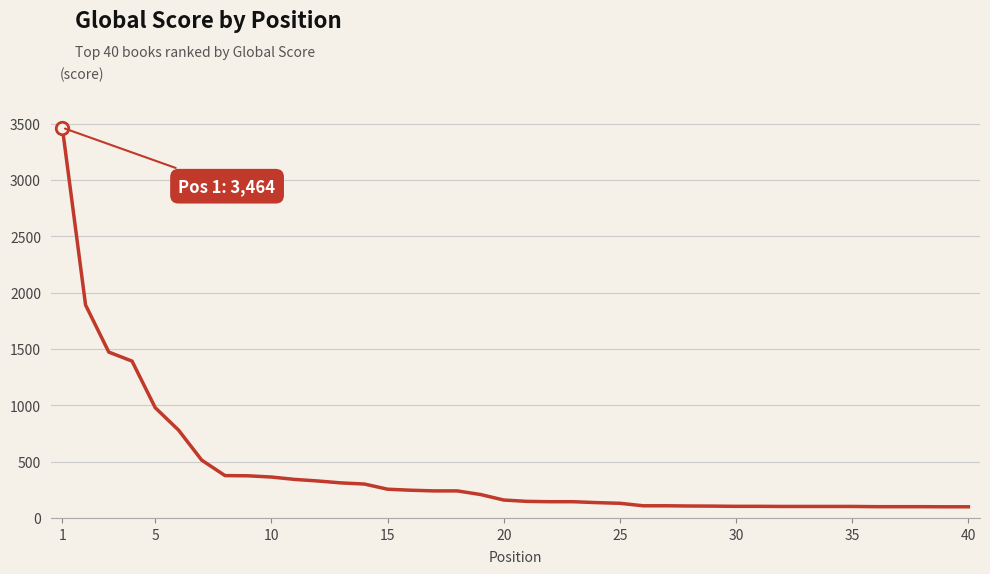

What is the difference between the maximum and minimum values?

3365